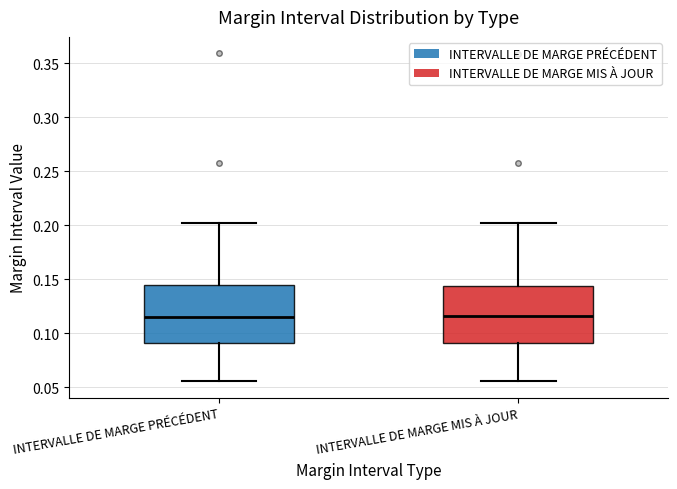

Reading left to right, read every box against the y-axis: the position of its median line, the range the box covers, and the ends of its whiskers. The values are not printed on the chart, so give them approximately, as read against the axis.

INTERVALLE DE MARGE PRÉCÉDENT: median 0.115, box 0.090 to 0.145, whiskers 0.055 to 0.200
INTERVALLE DE MARGE MIS À JOUR: median 0.115, box 0.090 to 0.145, whiskers 0.055 to 0.200